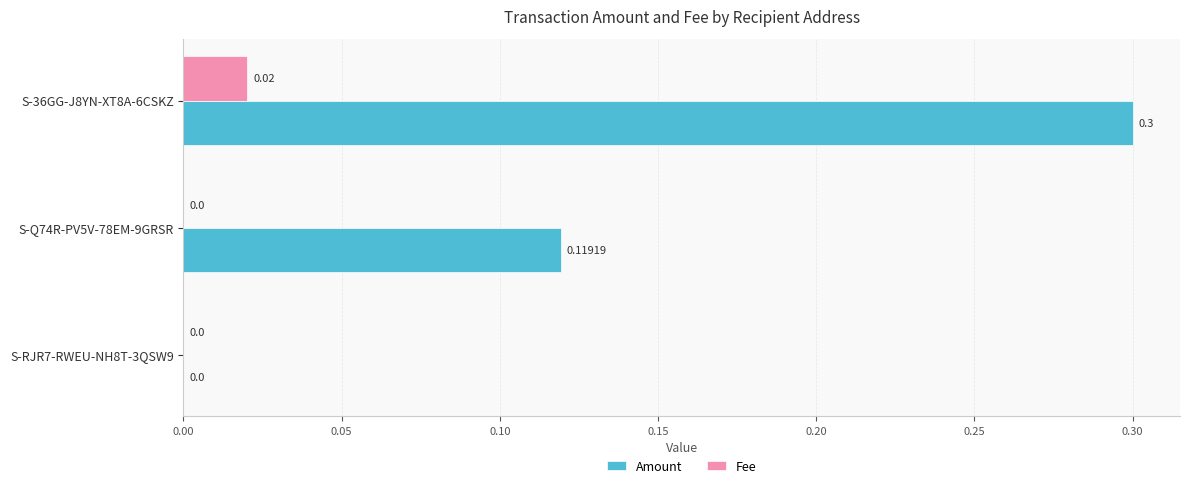

What is the total value across all series at S-36GG-J8YN-XT8A-6CSKZ?

0.3